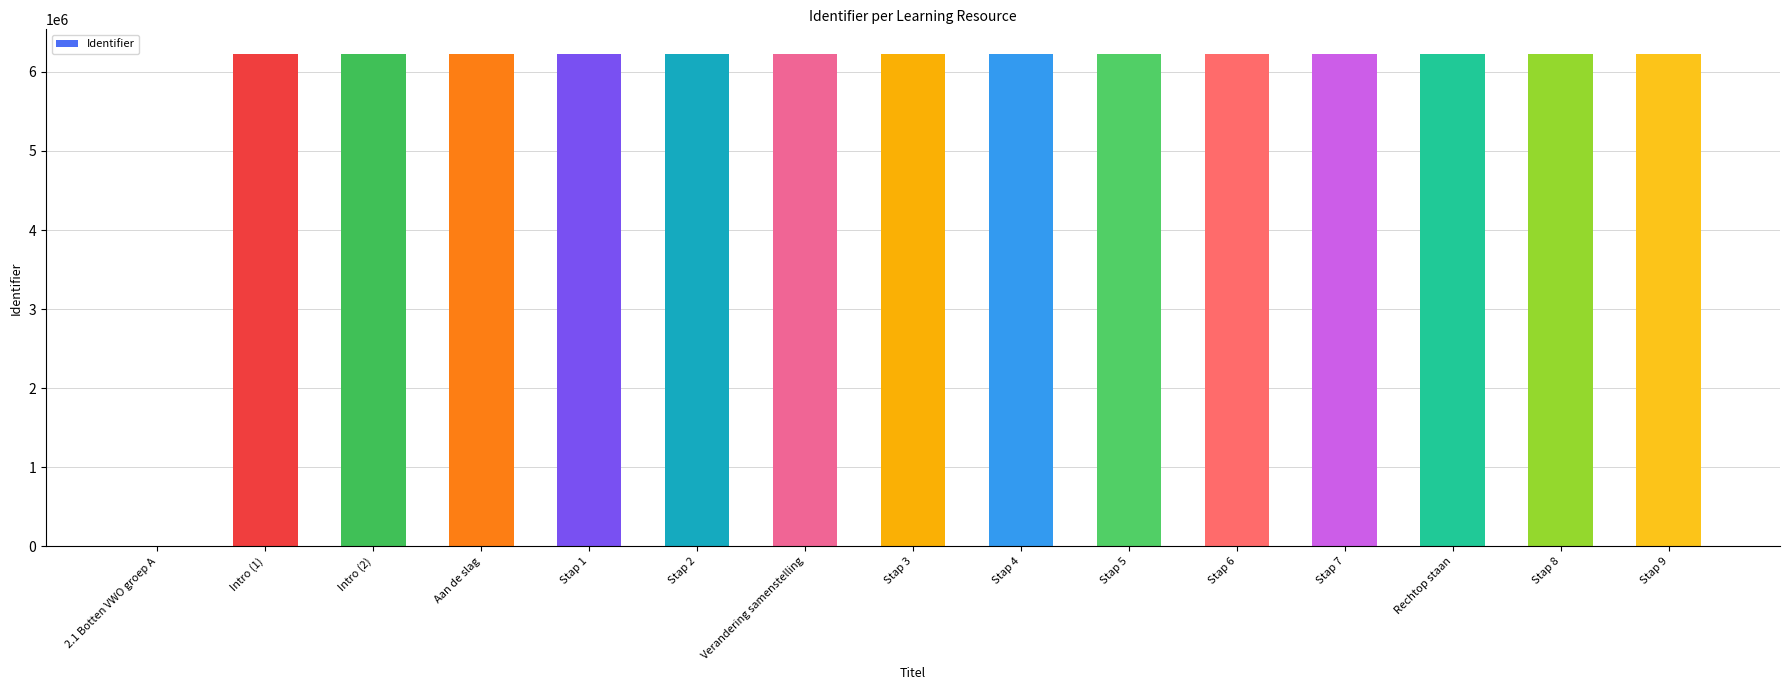

The value at Rechtop staan is 6226512. True or false?

True